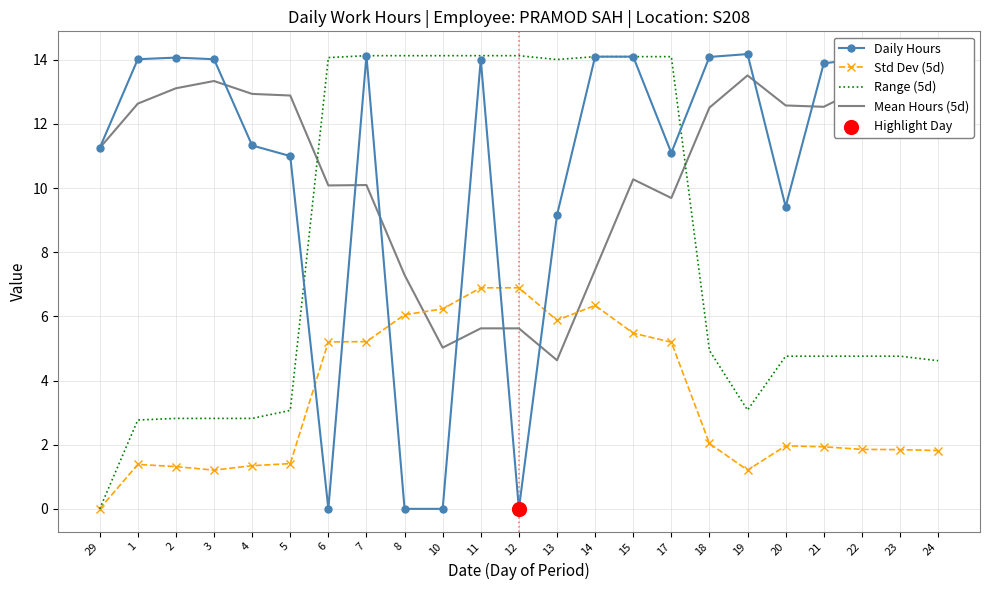

Which series changed the most between 10 and 17?

Daily Hours